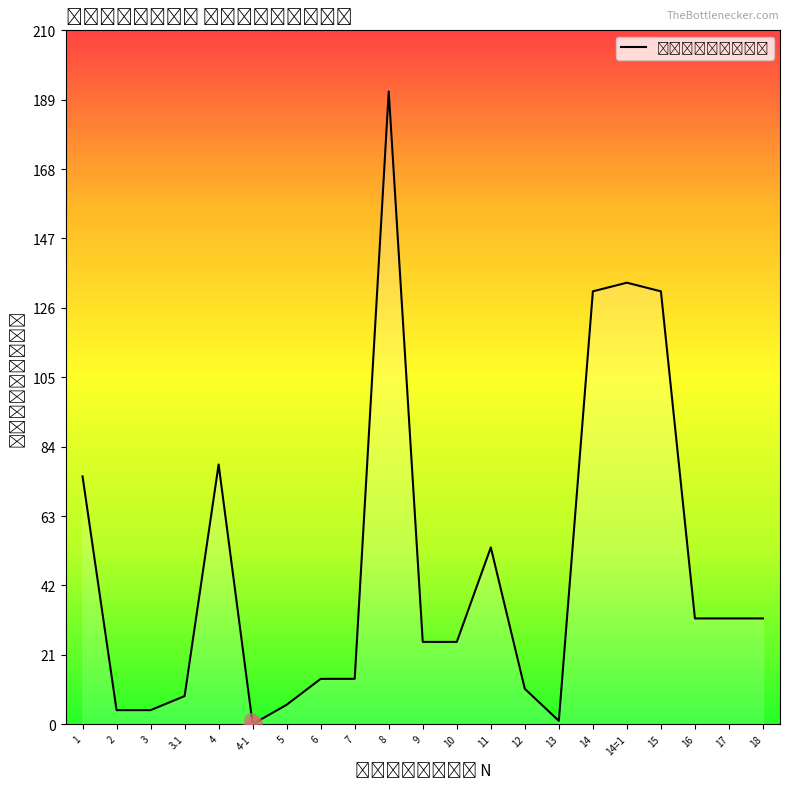

Approximately how many times larger is the value at 9 compared to 13?

24.9